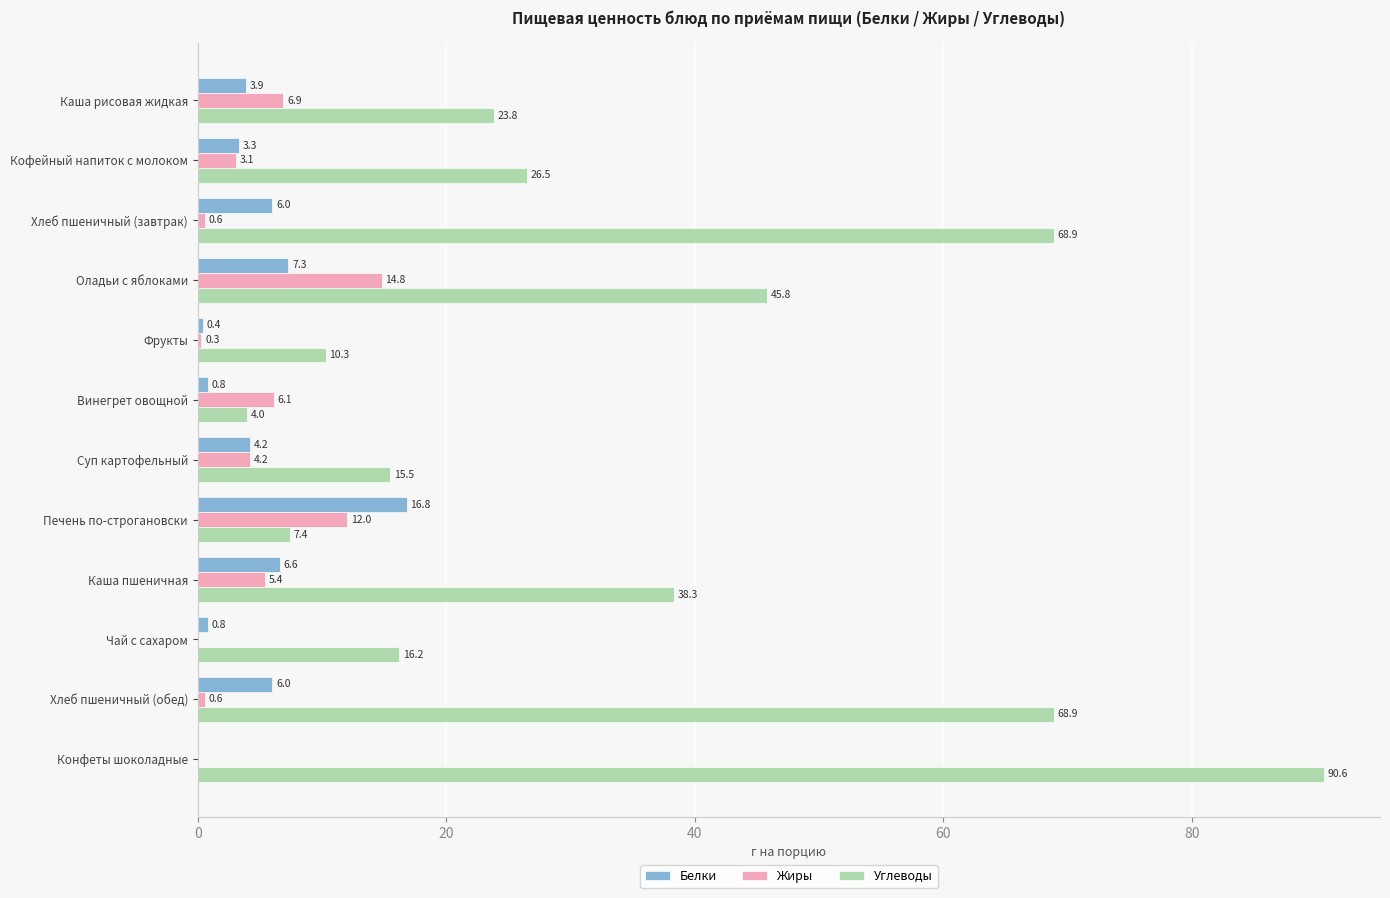

What is the highest value of the Белки series?

16.8